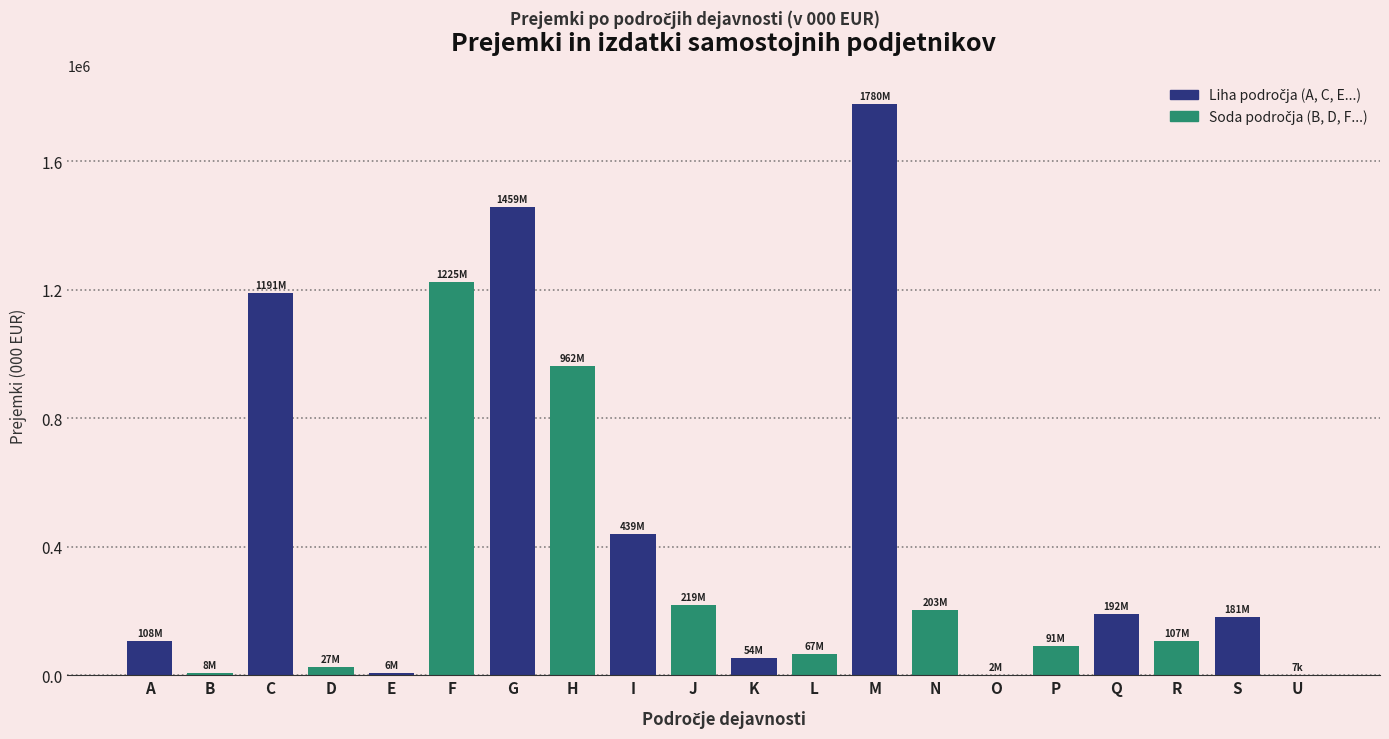

What value does the data have at G?

1459139.3